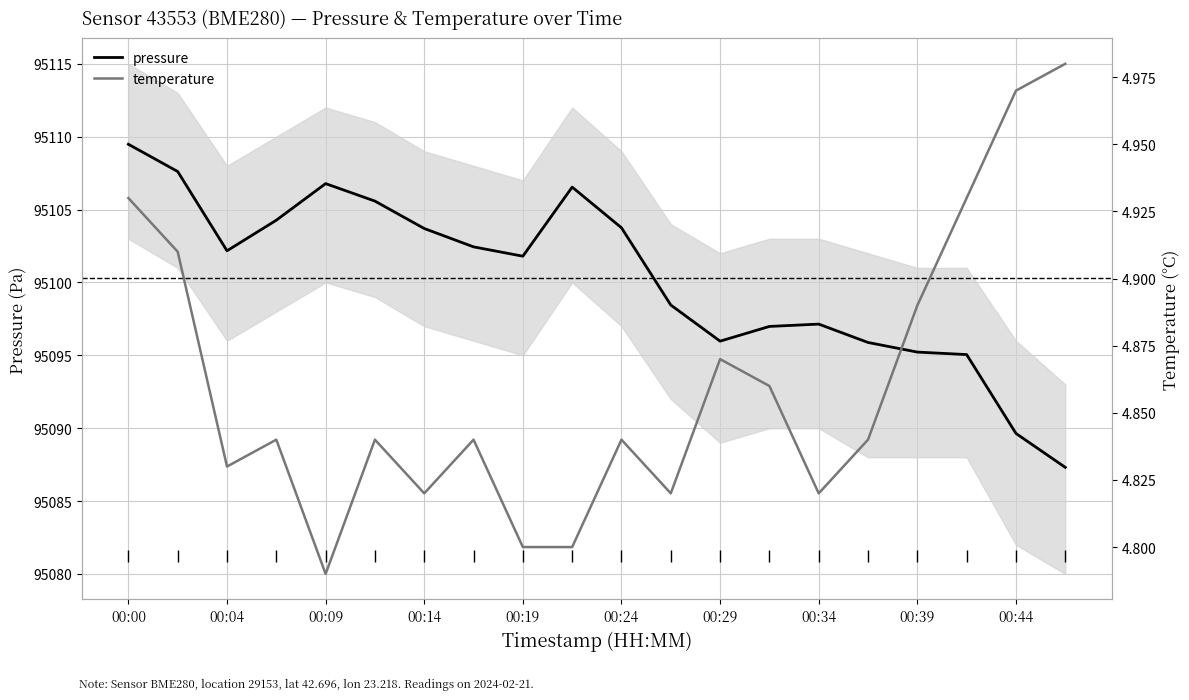

Which category has the highest value across all series?

00:00